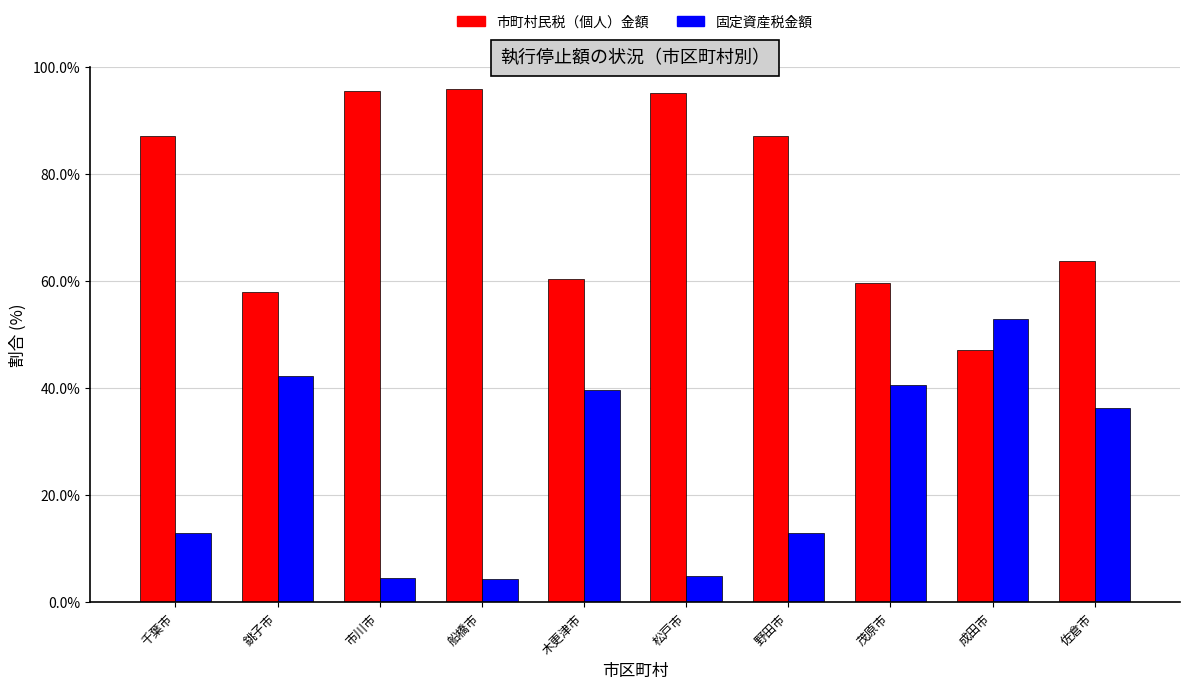

At which label does 市町村民税（個人）金額 reach its minimum?

成田市